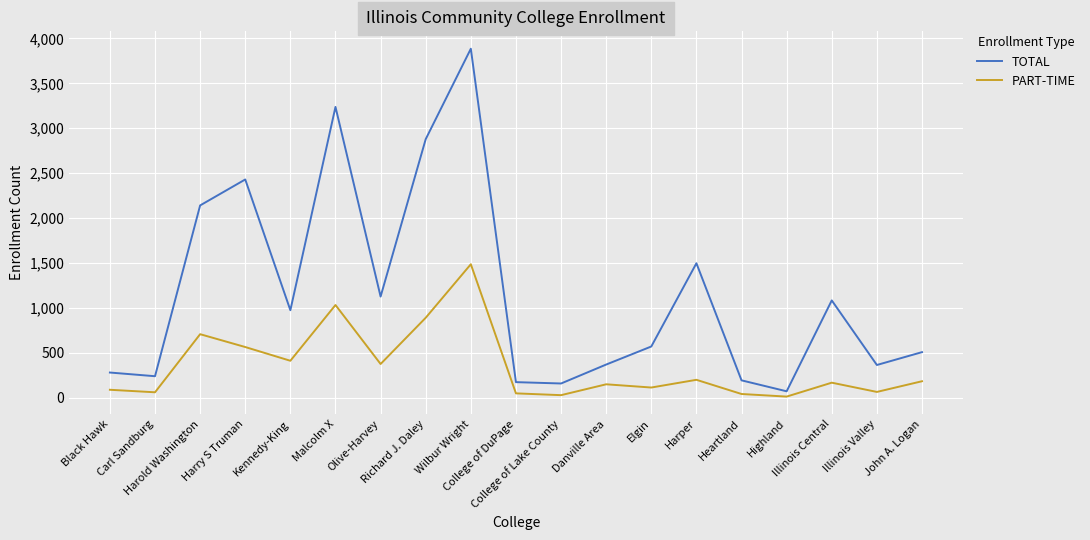

What is the average value of the PART-TIME series?

348